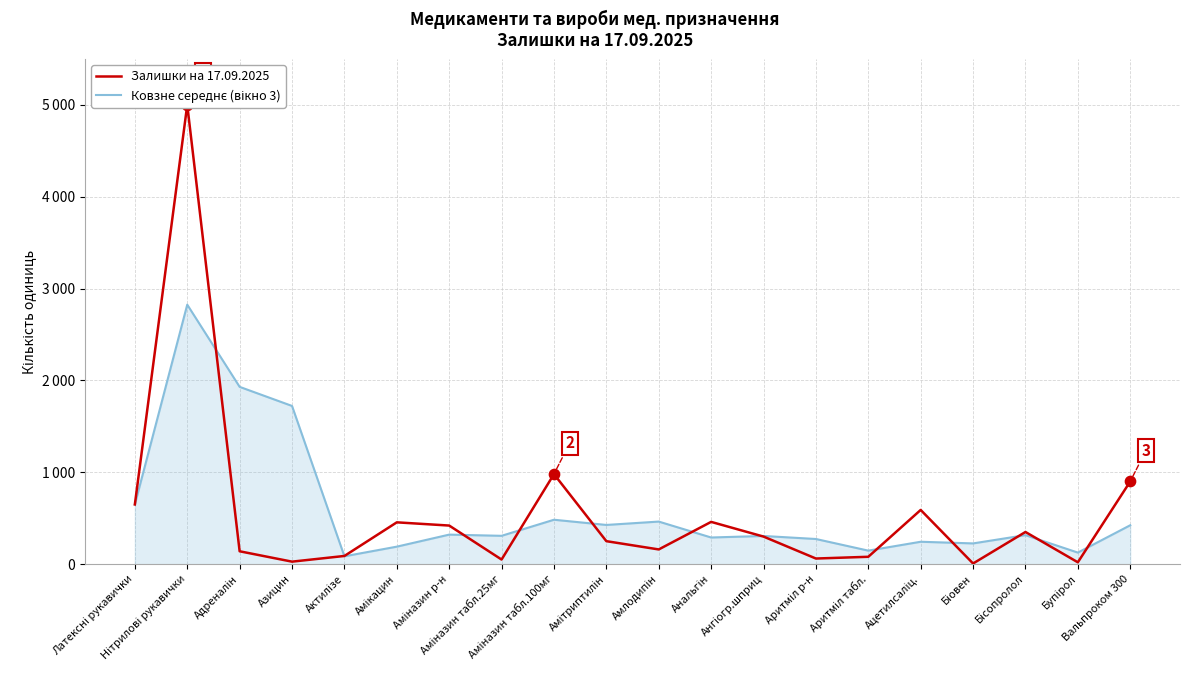

What are all the series names shown in the legend?

Залишки на 17.09.2025, Ковзне середнє (вікно 3)